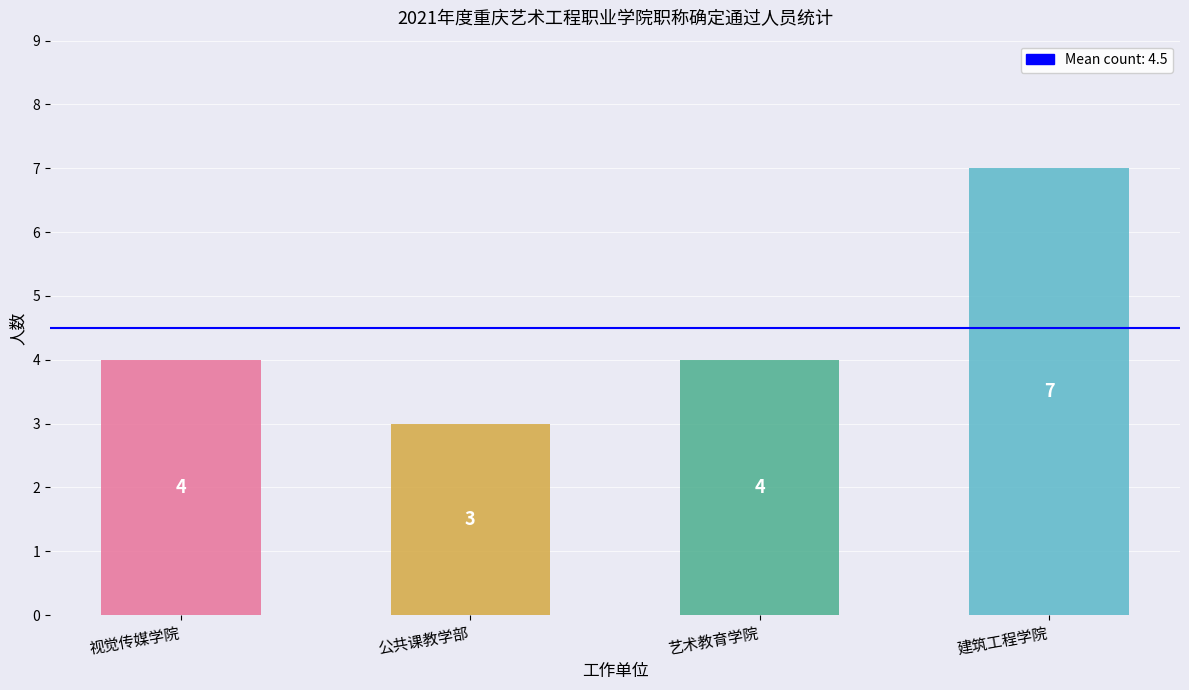

What is the difference between the maximum and minimum values?

4